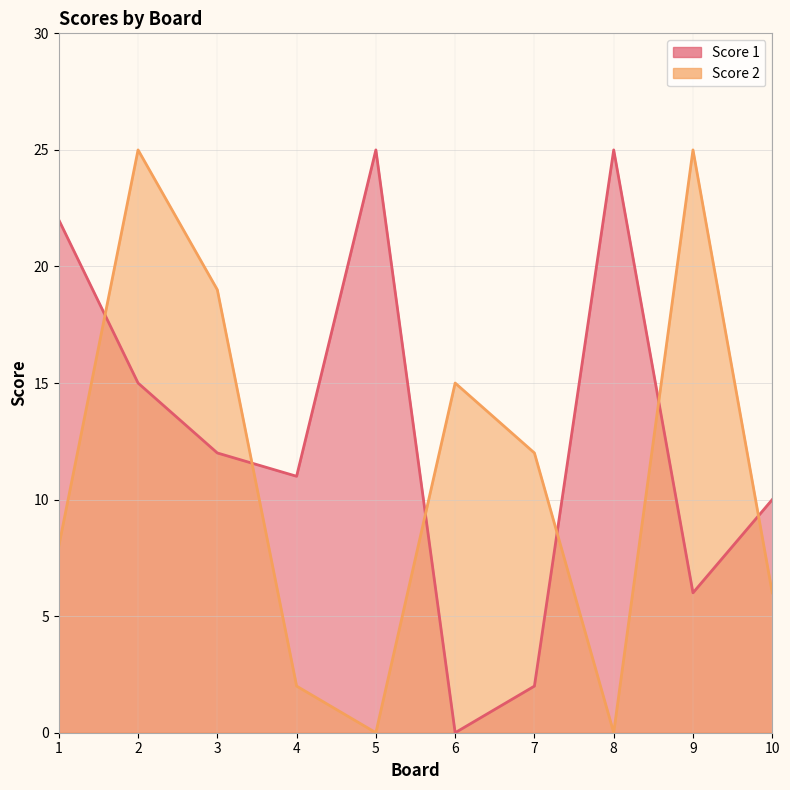

How many interior local peaks does the Score 2 series have?

3